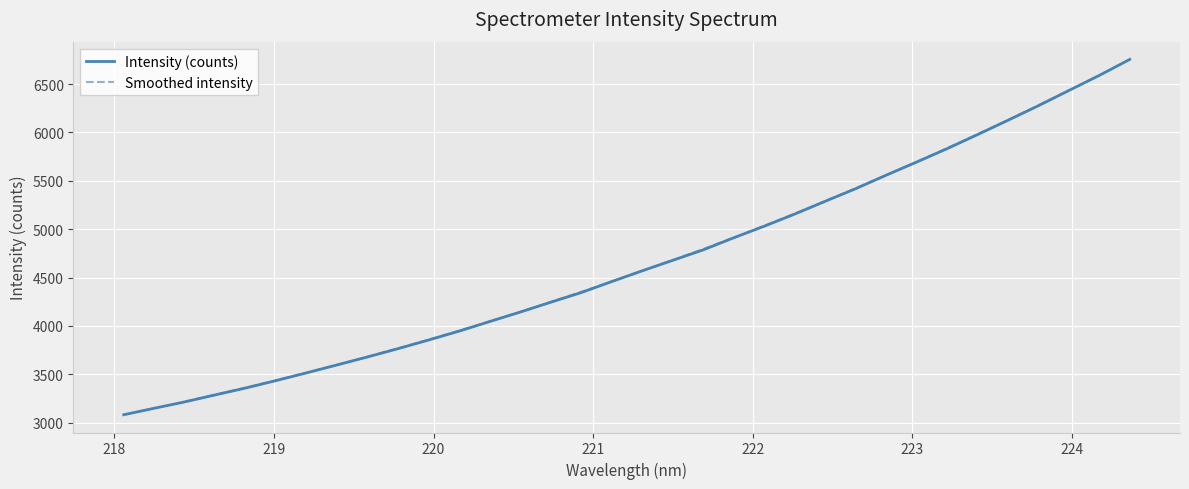

What is the label of the 32nd point from the right?

218.442